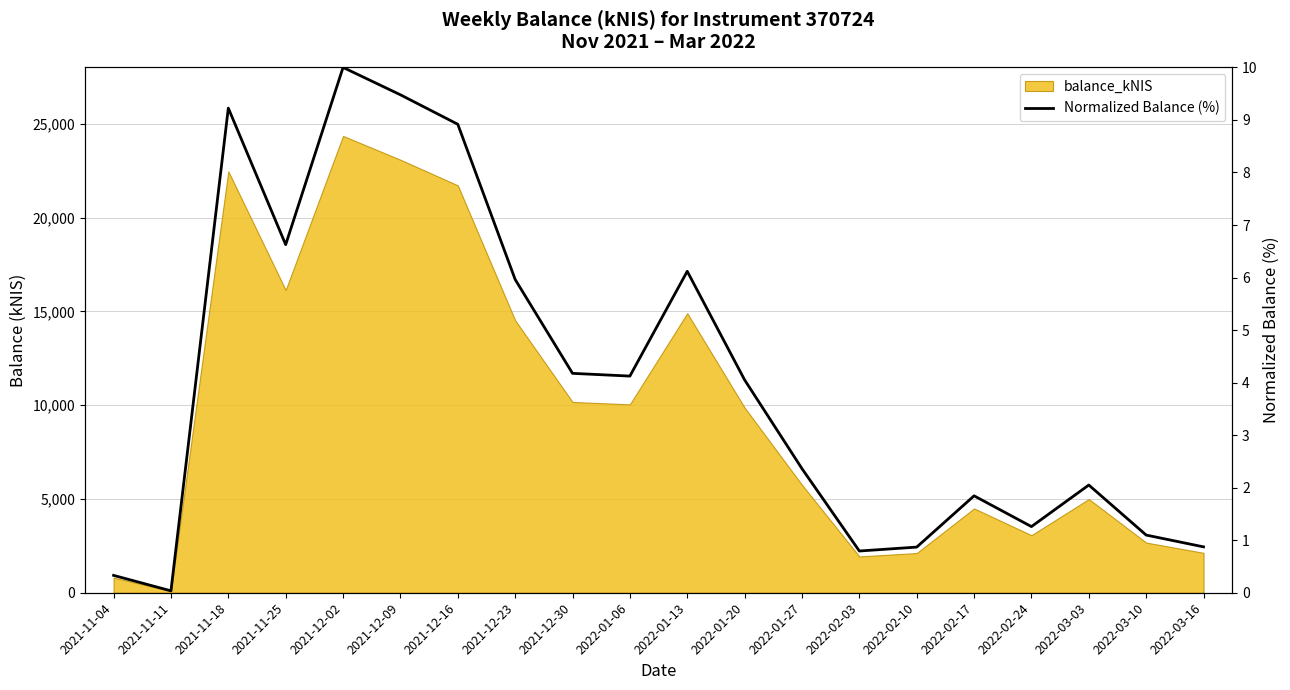

How many interior local peaks (higher than both neighbors) does the data have?

5